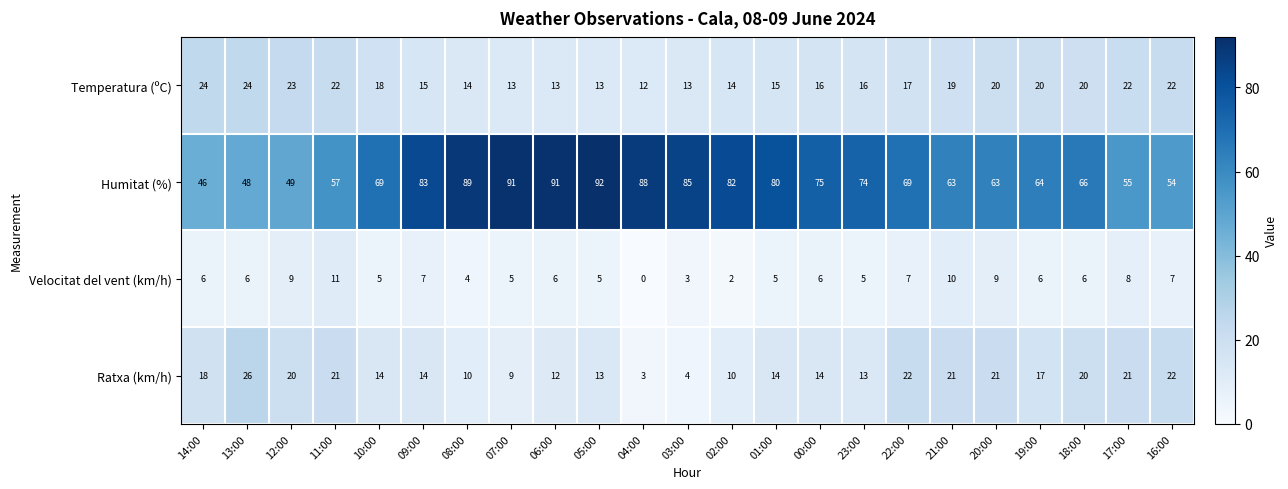

Rank the series by their maximum value, from highest to lowest.

Humitat (%), Ratxa (km/h), Temperatura (ºC), Velocitat del vent (km/h)